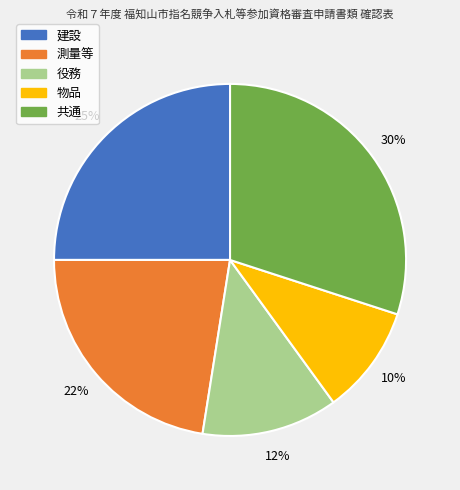

Between 測量等 and 物品, which is larger?

測量等